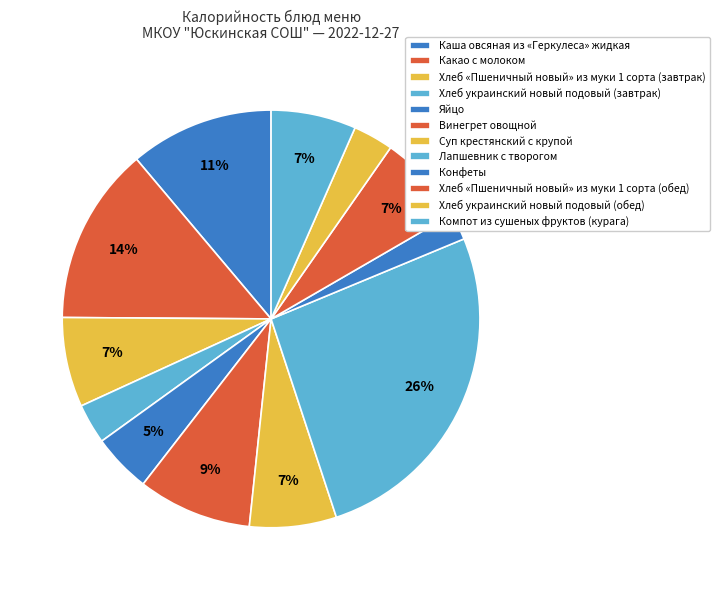

Between Хлеб «Пшеничный новый» из муки 1 сорта (обед) and Хлеб «Пшеничный новый» из муки 1 сорта (завтрак), which is larger?

Хлеб «Пшеничный новый» из муки 1 сорта (обед)